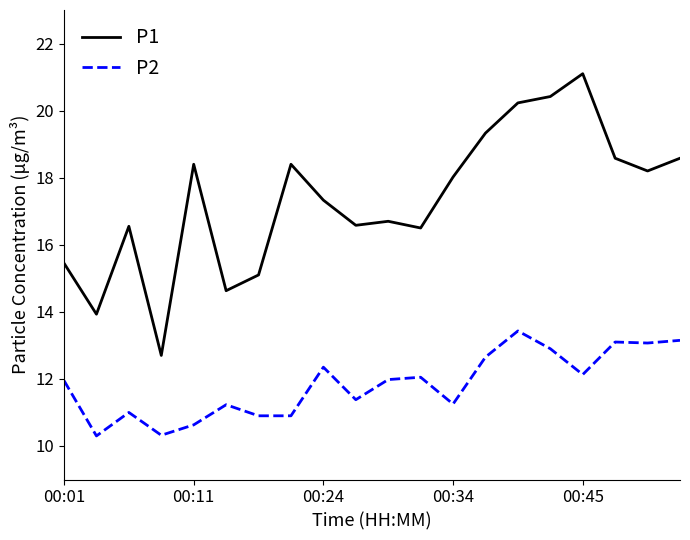

What is the maximum value shown in the chart?

21.1